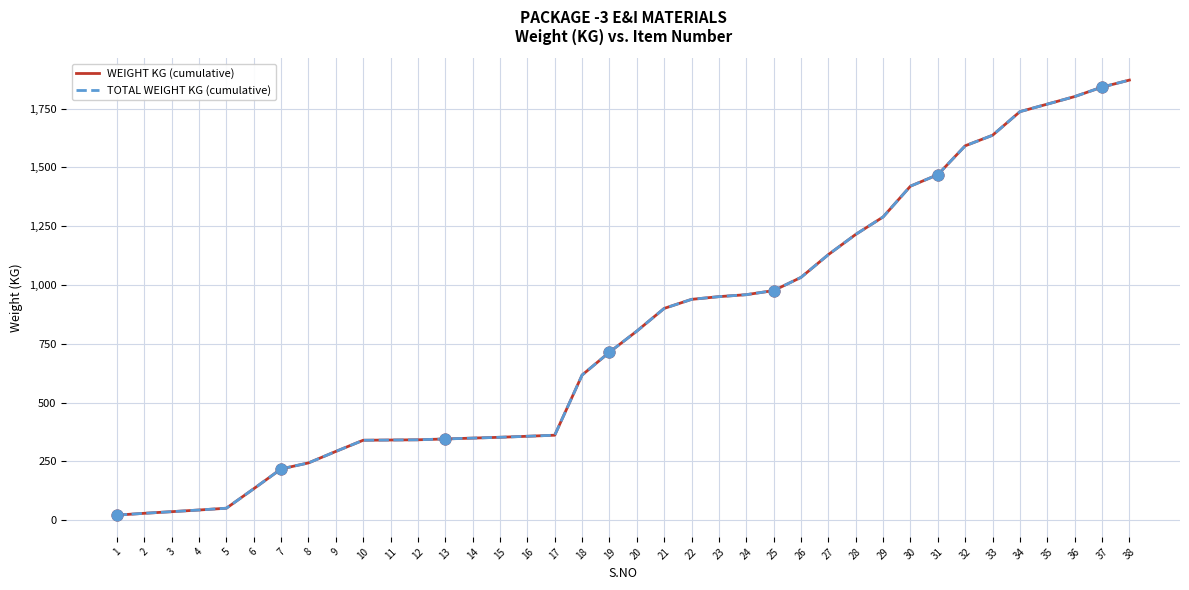

Is the value of TOTAL WEIGHT KG (cumulative) at 1 greater than the value of WEIGHT KG (cumulative) at 24?

No